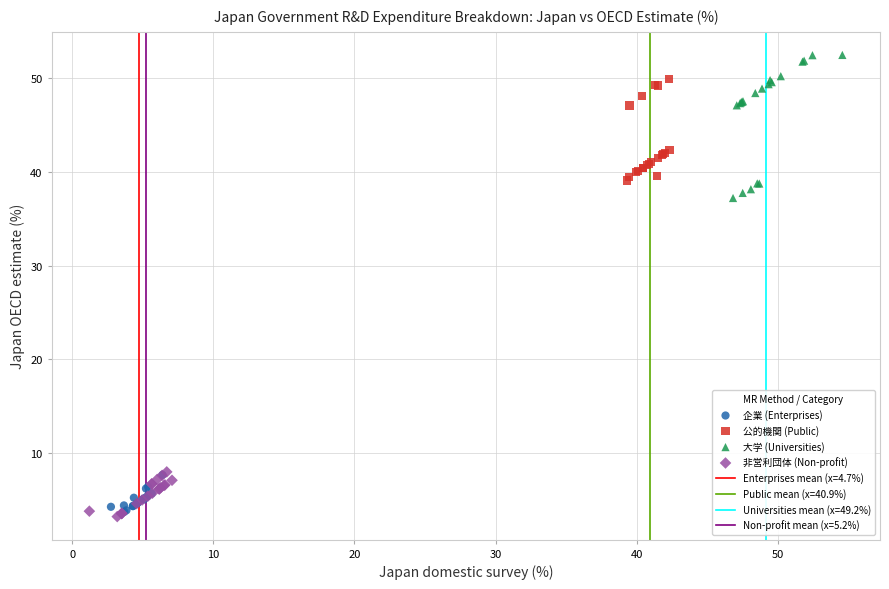

Which series reaches the maximum Y coordinate?

大学 (Universities)